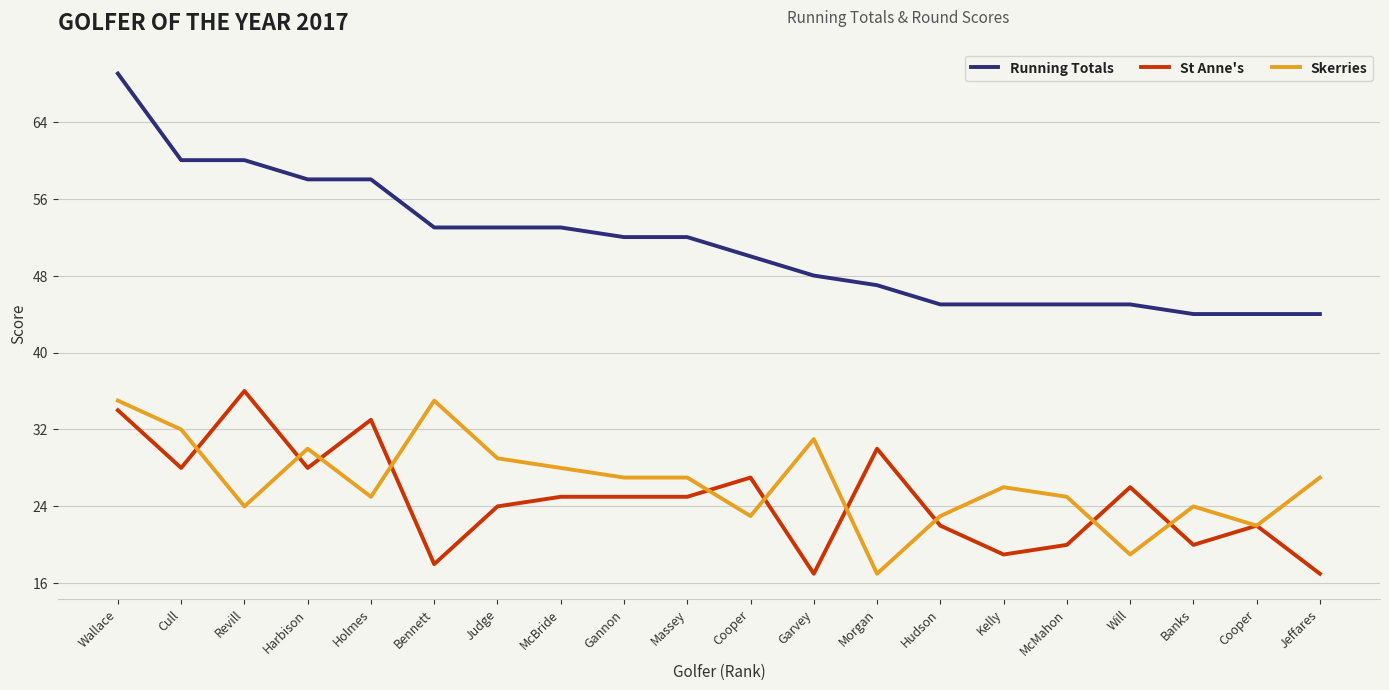

At which category is the sum across all series the highest?

Wallace